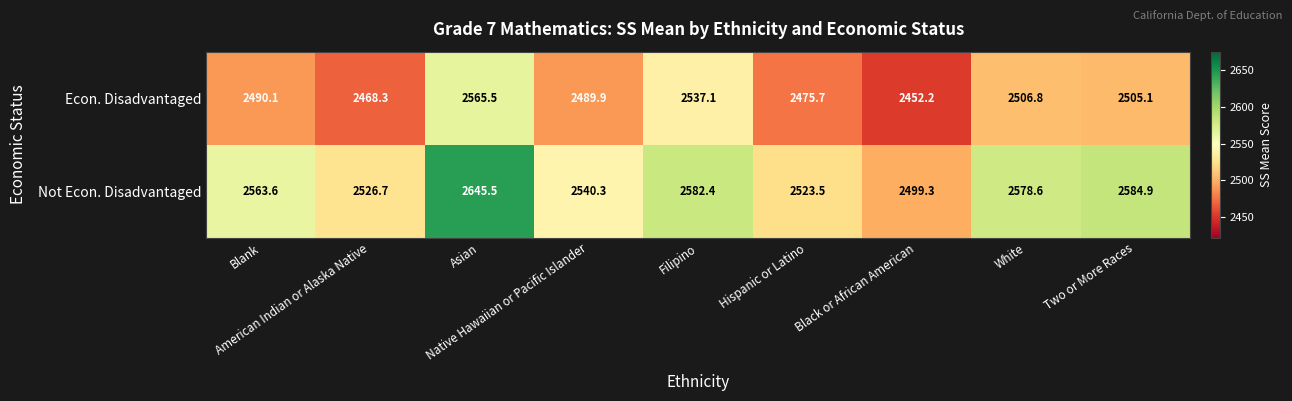

What is the maximum value shown in the chart?

2645.5